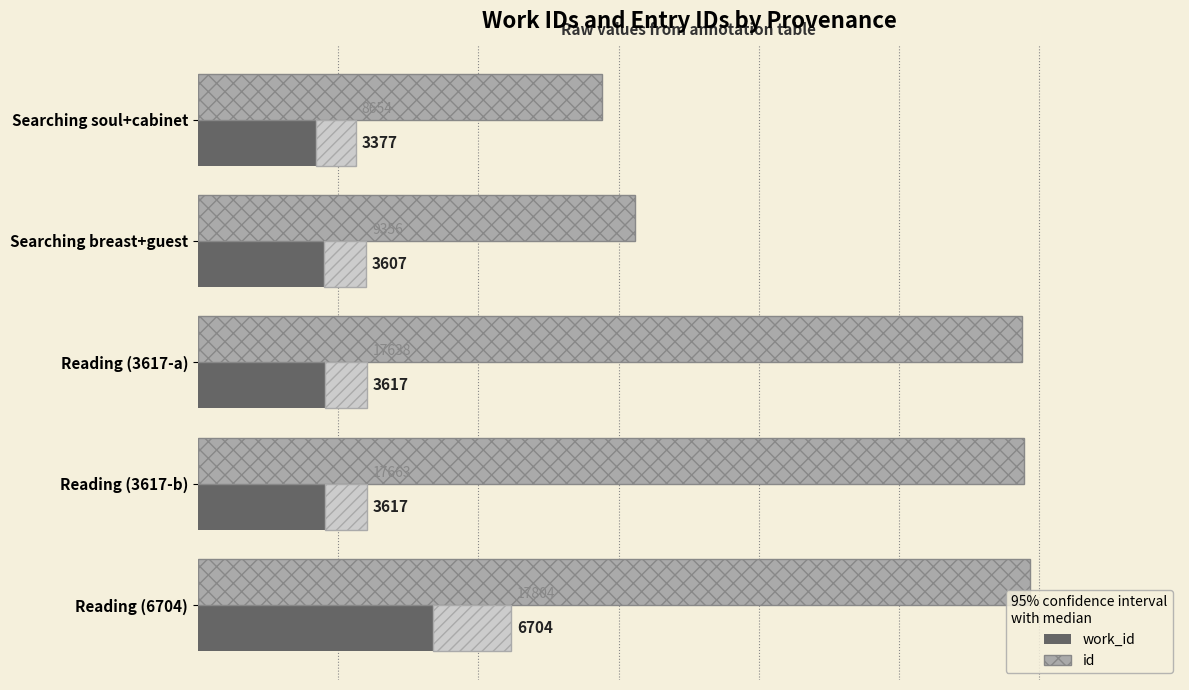

Is it true that id equals 4721 at Reading (3617-a)?

False